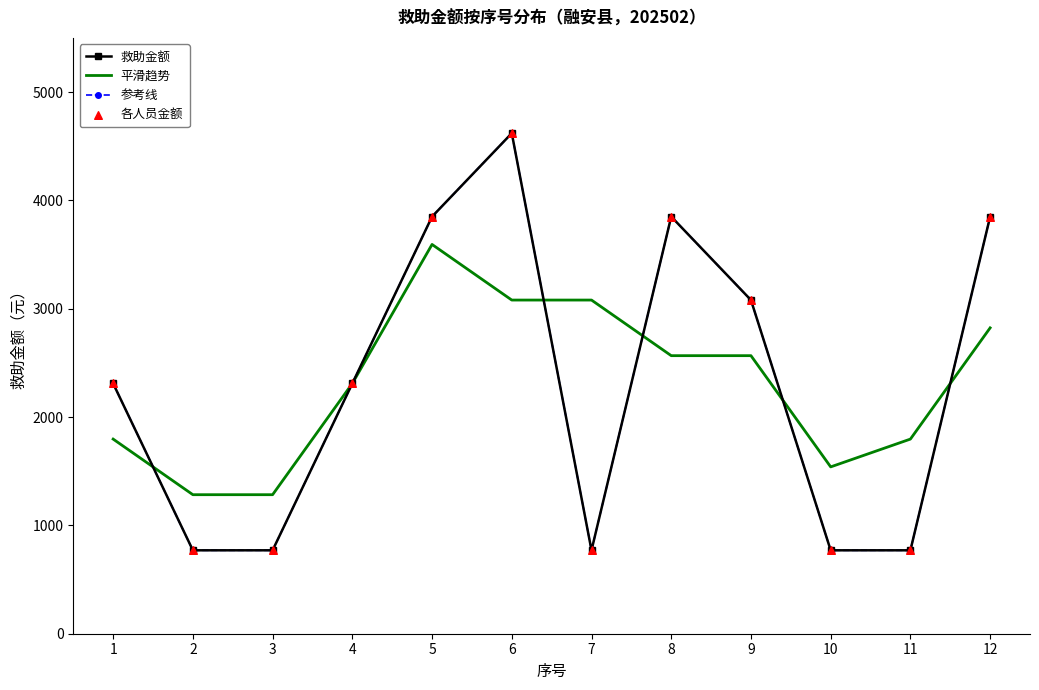

At which category is the sum across all series the highest?

6